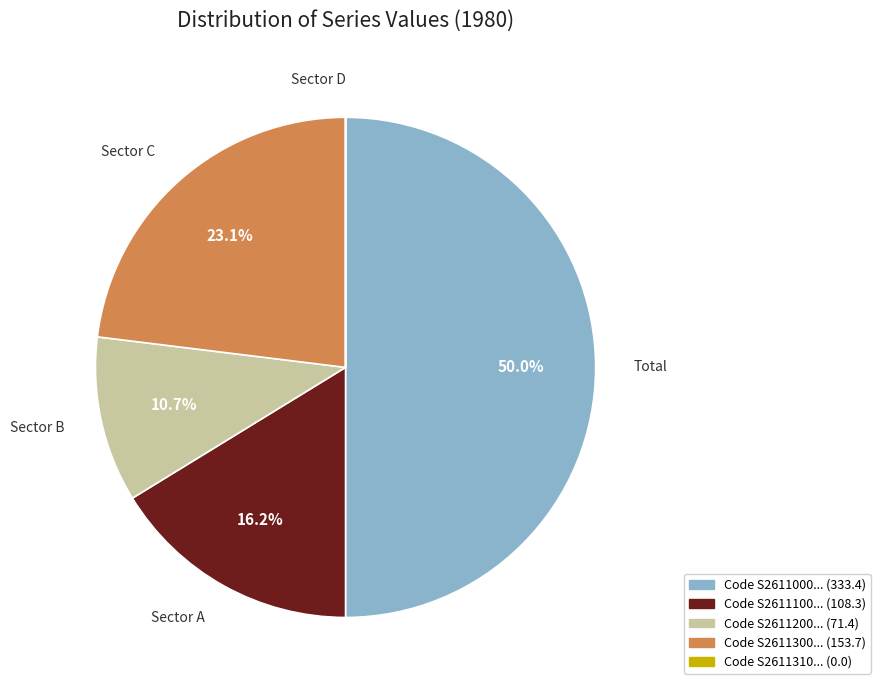

Count the number of slices in the pie.

5